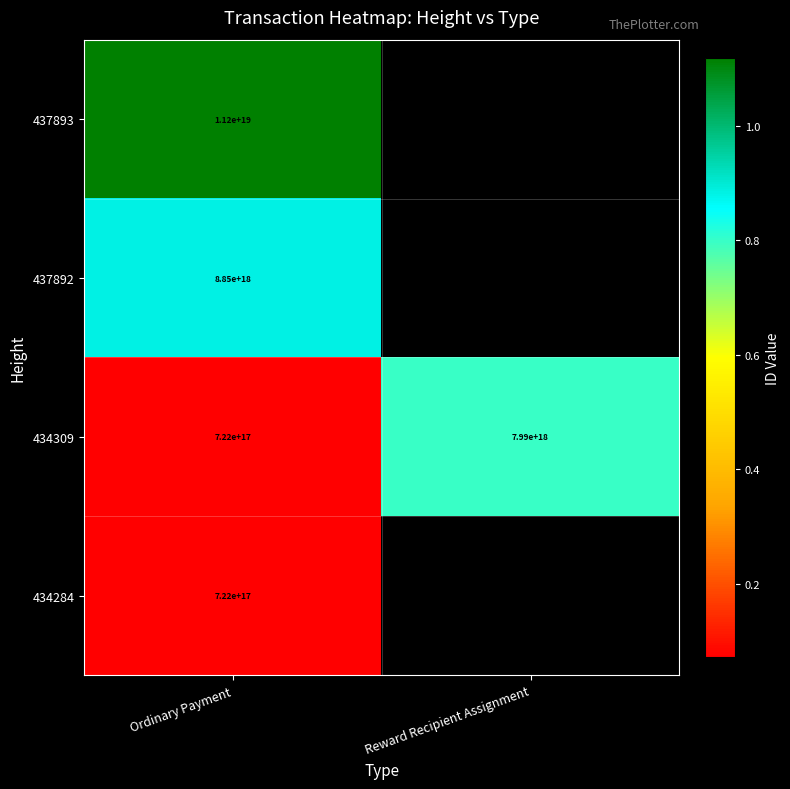

At how many categories does at least one series exceed 6058479468598874112?

2